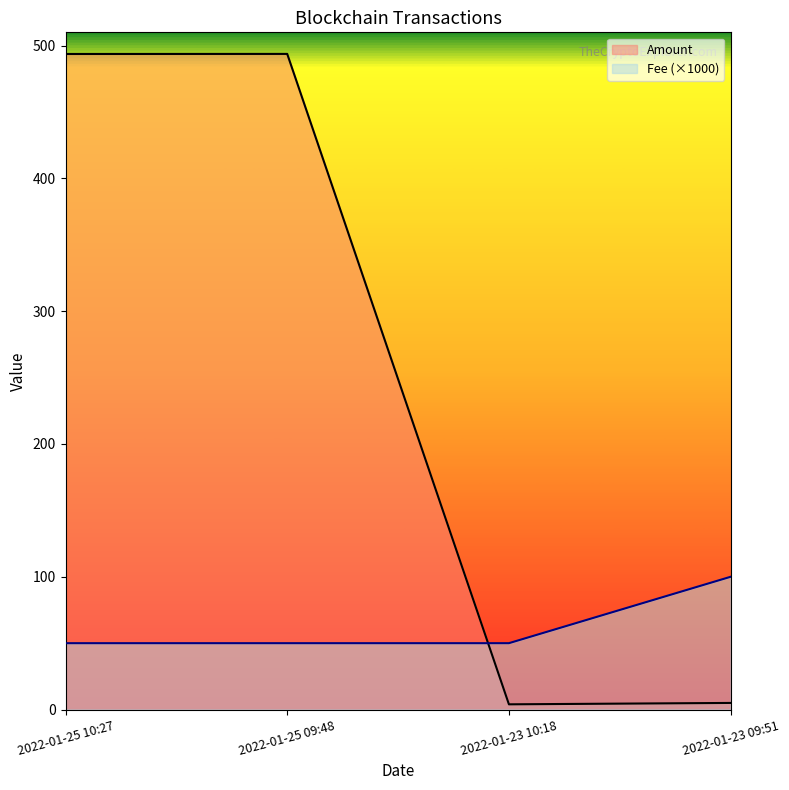

True or false: Amount and Fee (×1000) intersect in this chart.

True